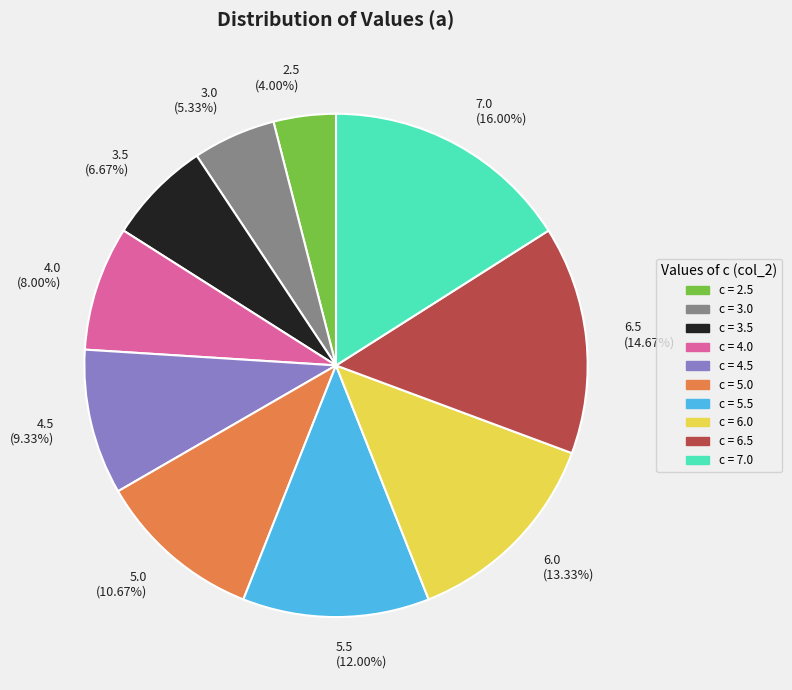

To the nearest percent, what portion does 6.0 represent?

13%